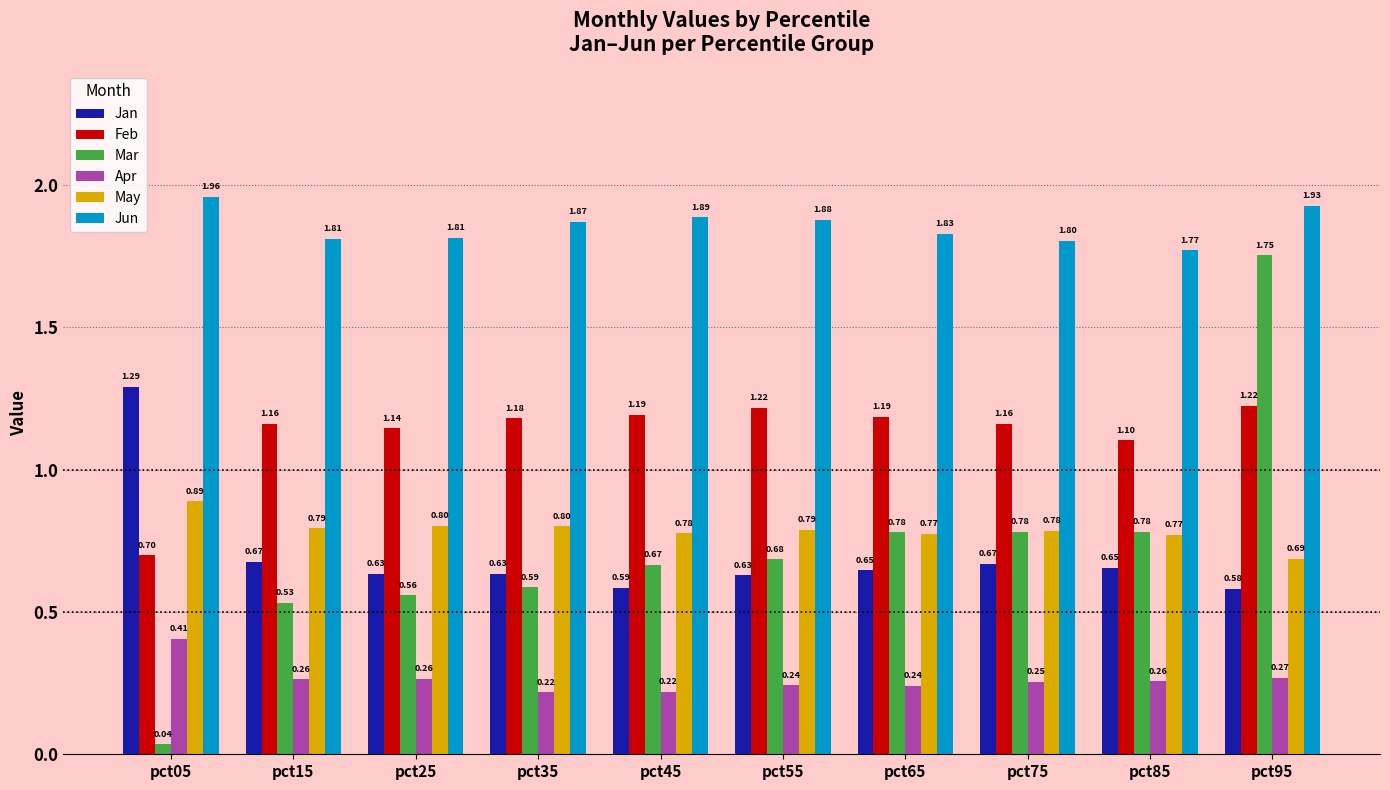

Which series has the widest spread of values?

Mar